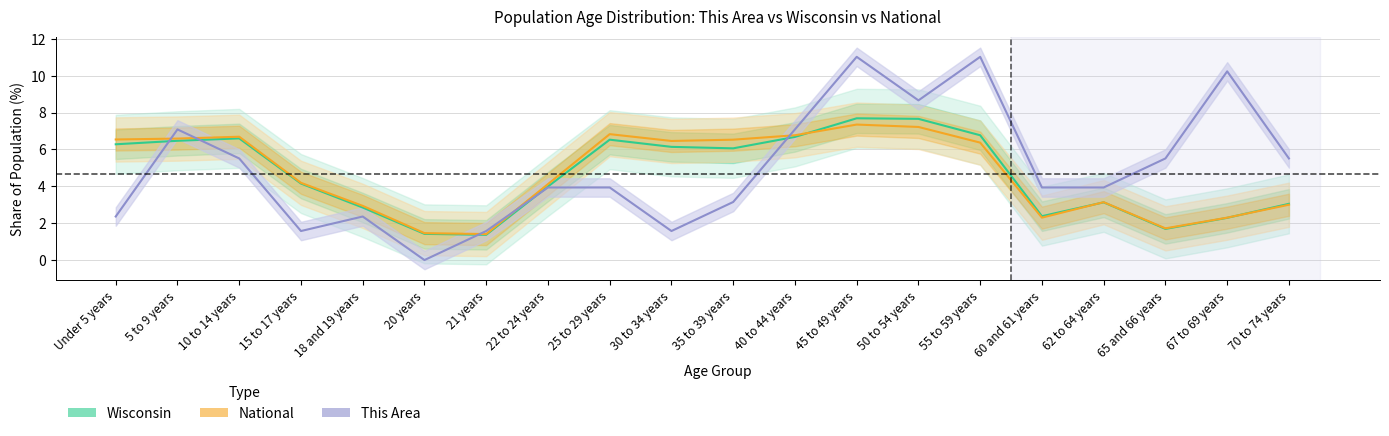

Count the number of categories in the chart.

20